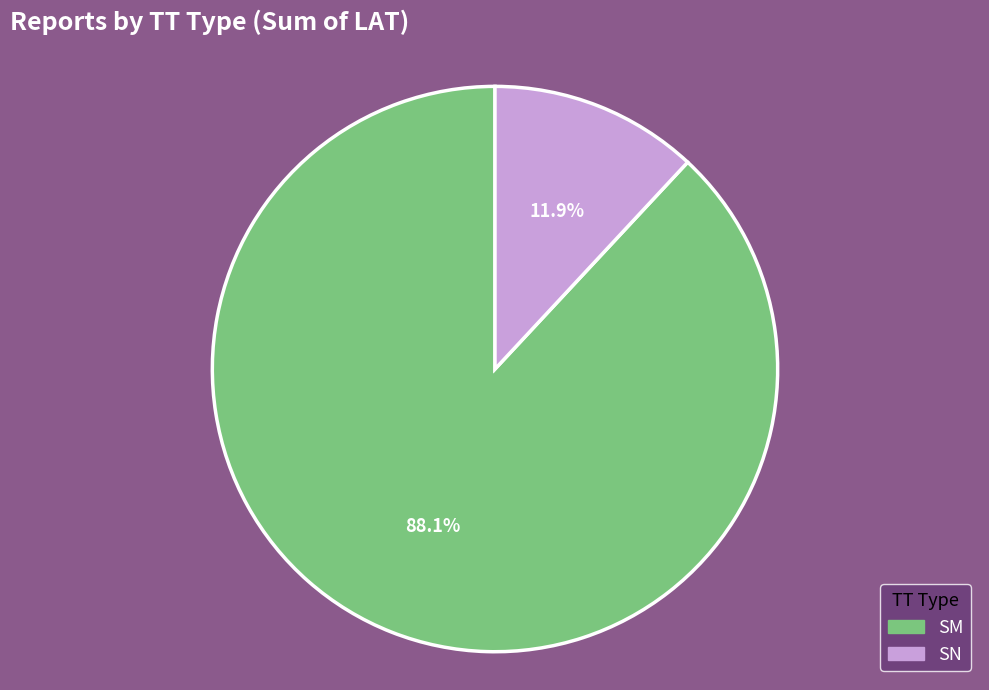

To the nearest percent, what is the difference between the SN and SM slice percentages?

76%